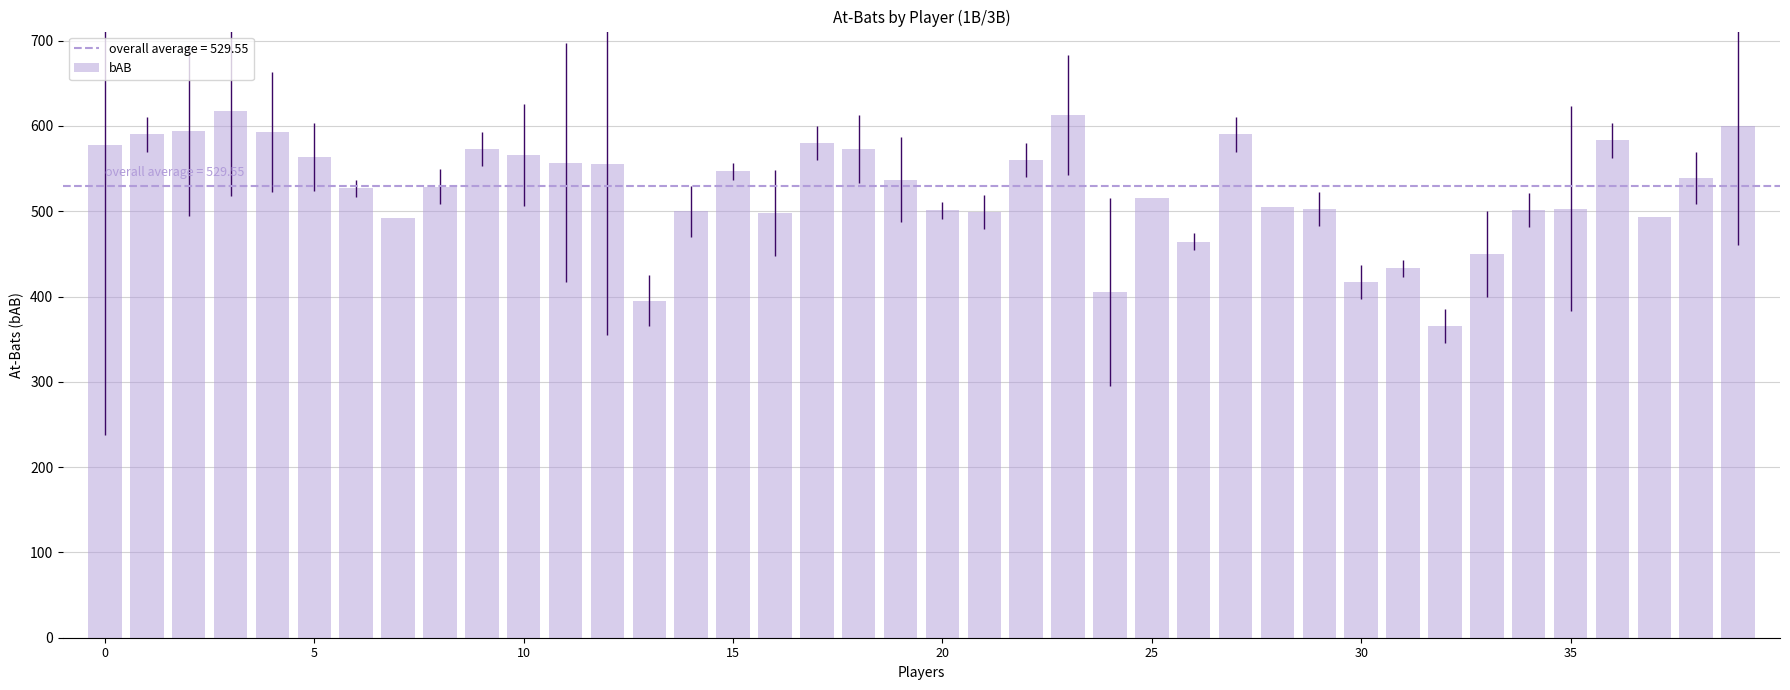

What is the sum of the values at 14 and 33?

950